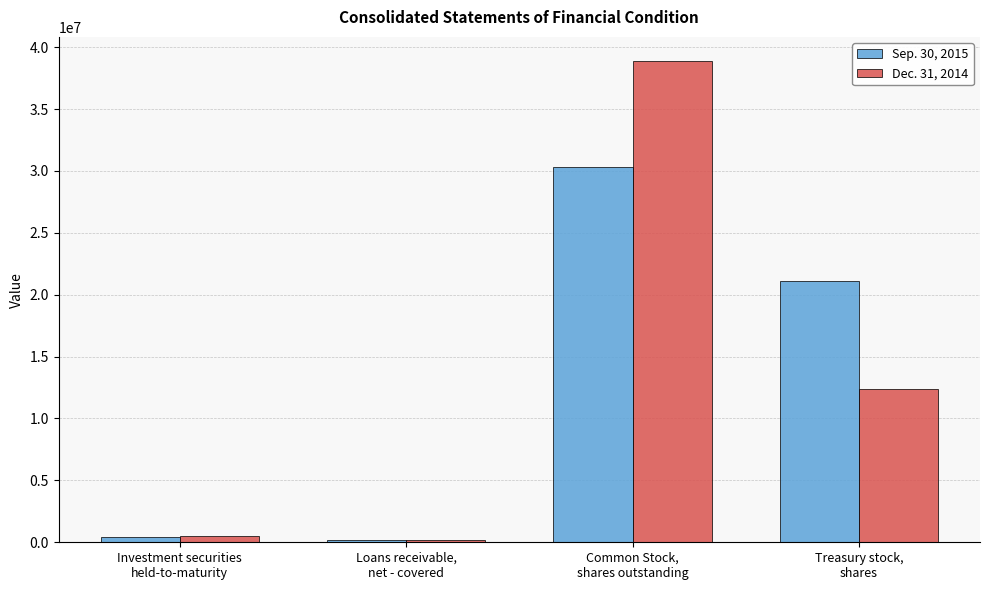

Does the chart contain stacked bars?

No